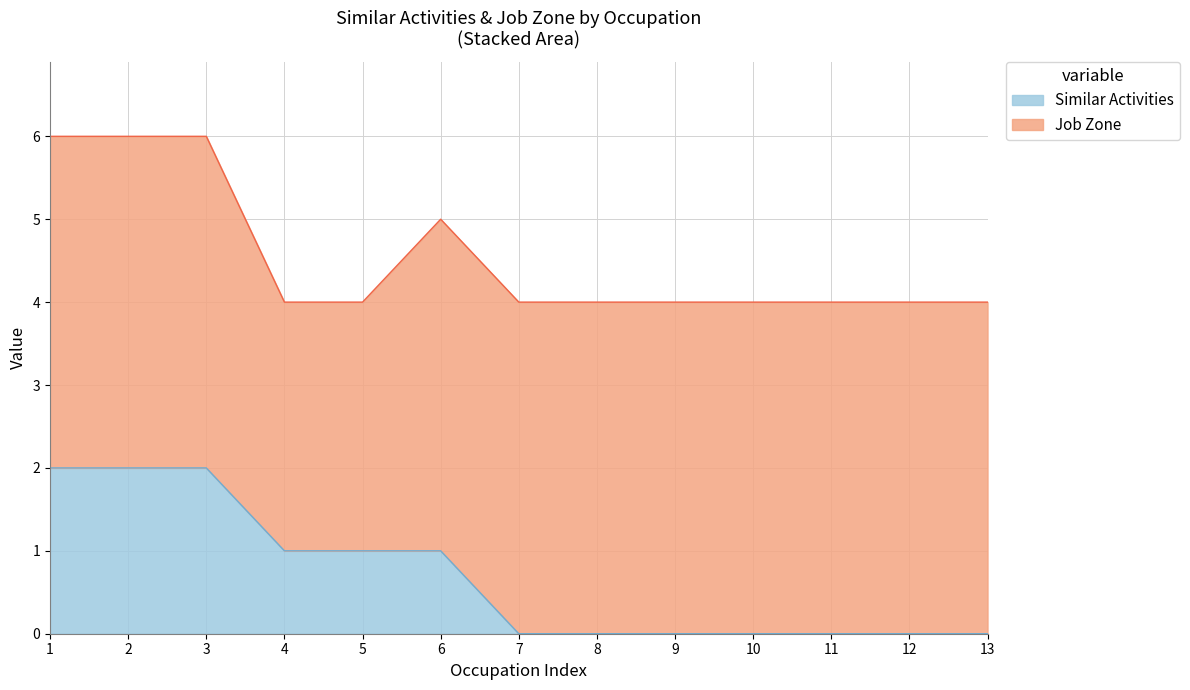

The value of Similar Activities at 11 is 1. True or false?

False